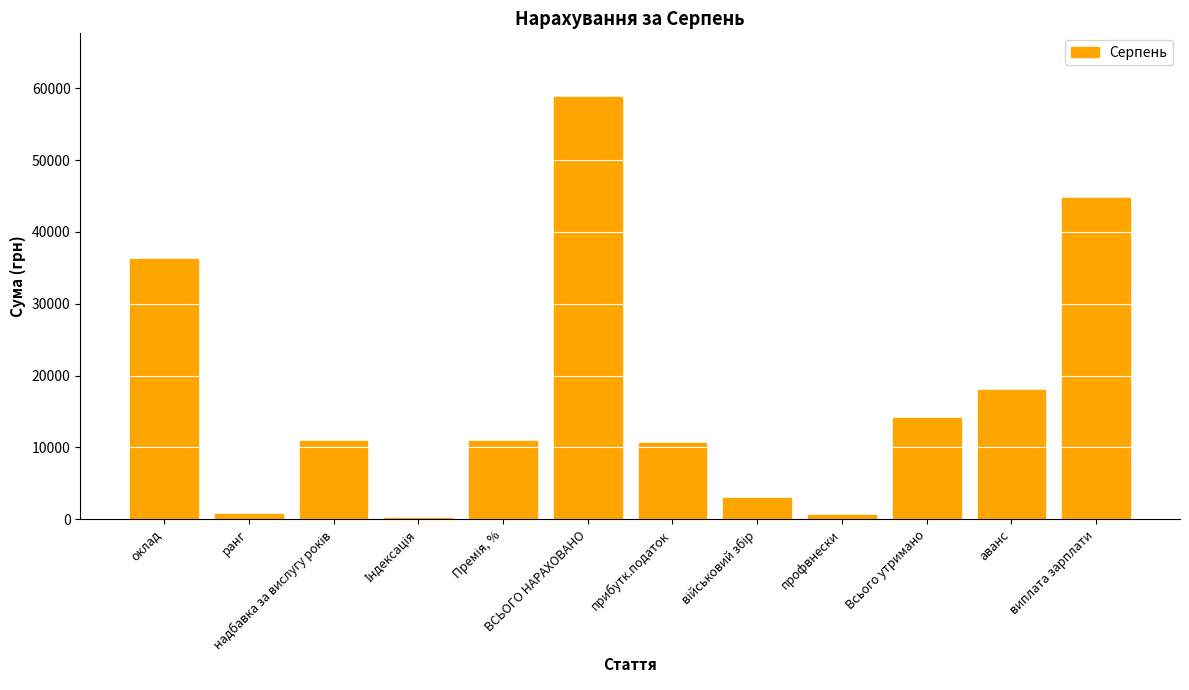

True or false: the data shows 19010.0 at Всього утримано.

False